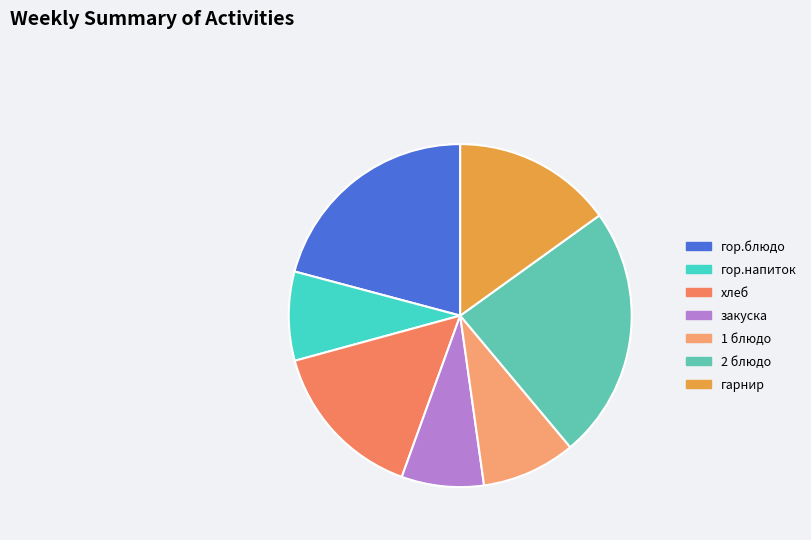

To the nearest percent, what portion does гарнир represent?

15%